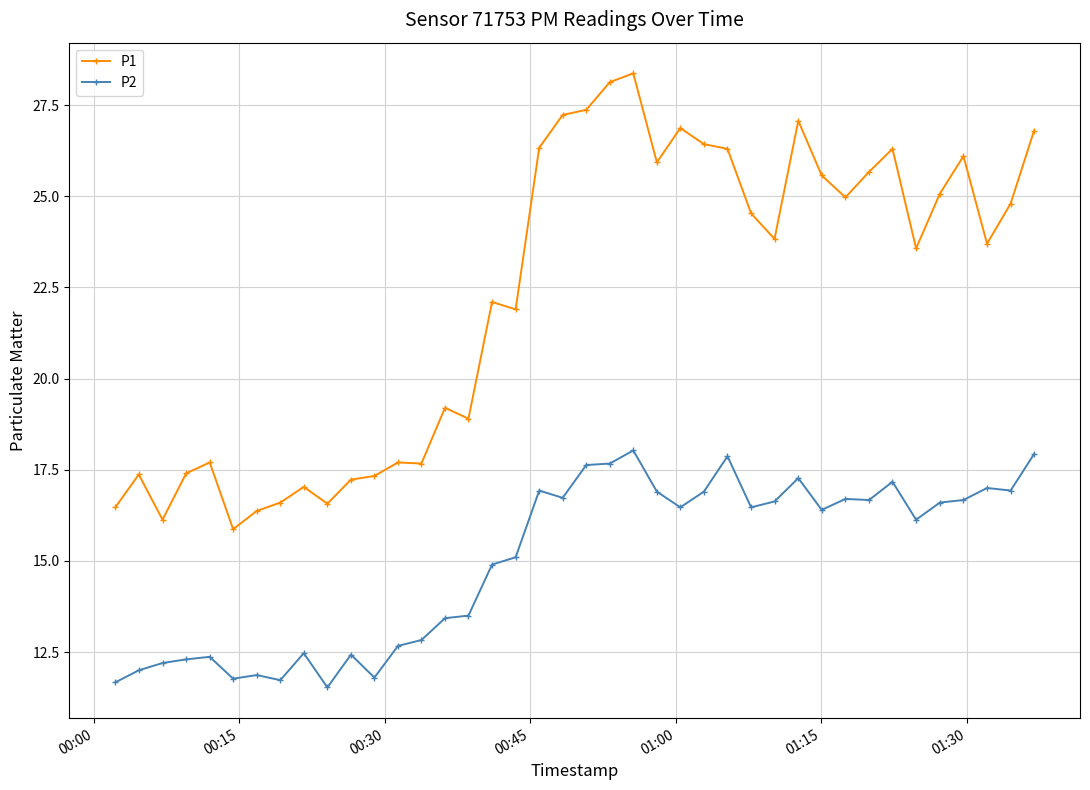

What is the value of the P2 point at the 19th from the left?

16.9